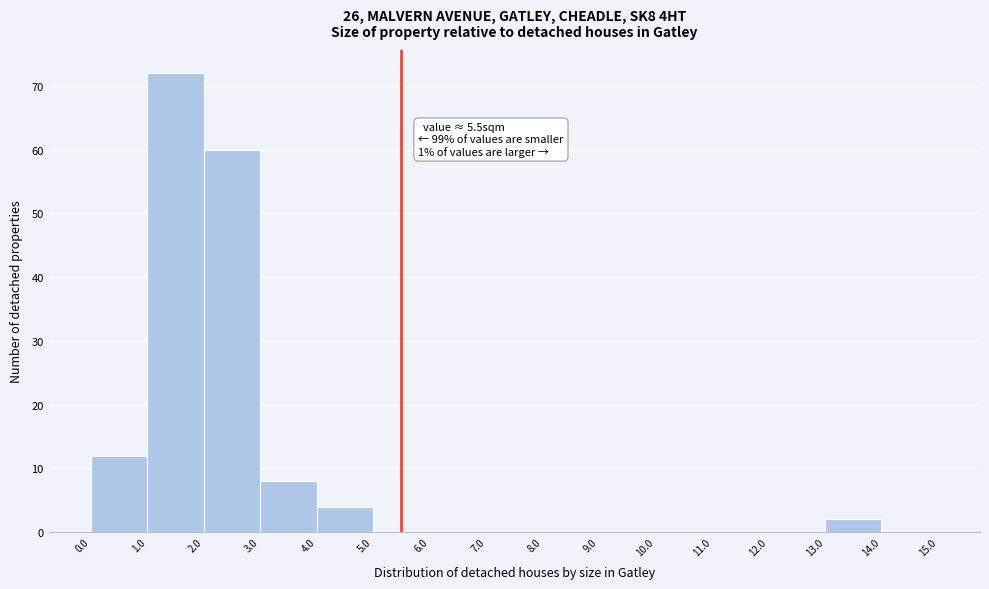

Over which range of the x-axis is the bar tallest?

1.0 to 2.0